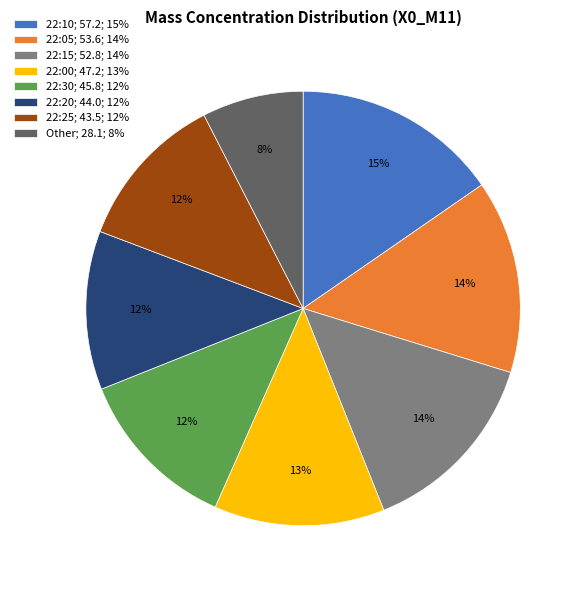

Between Other; 28.1; 8% and 22:10; 57.2; 15%, which is larger?

22:10; 57.2; 15%